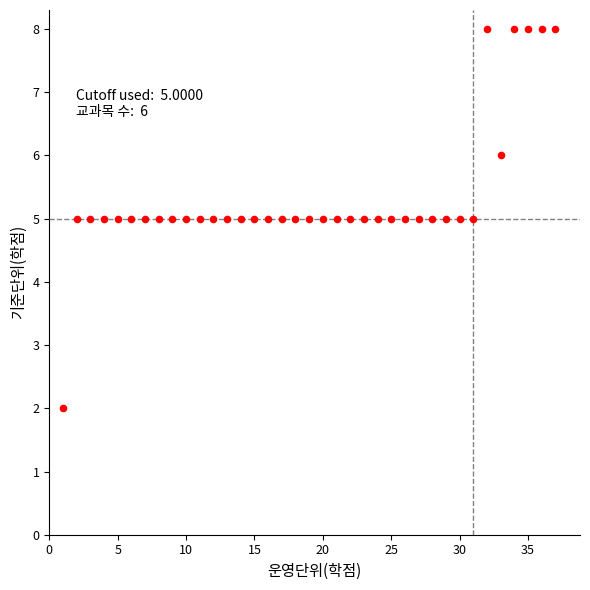

What is the range of X values (max minus min)?

36